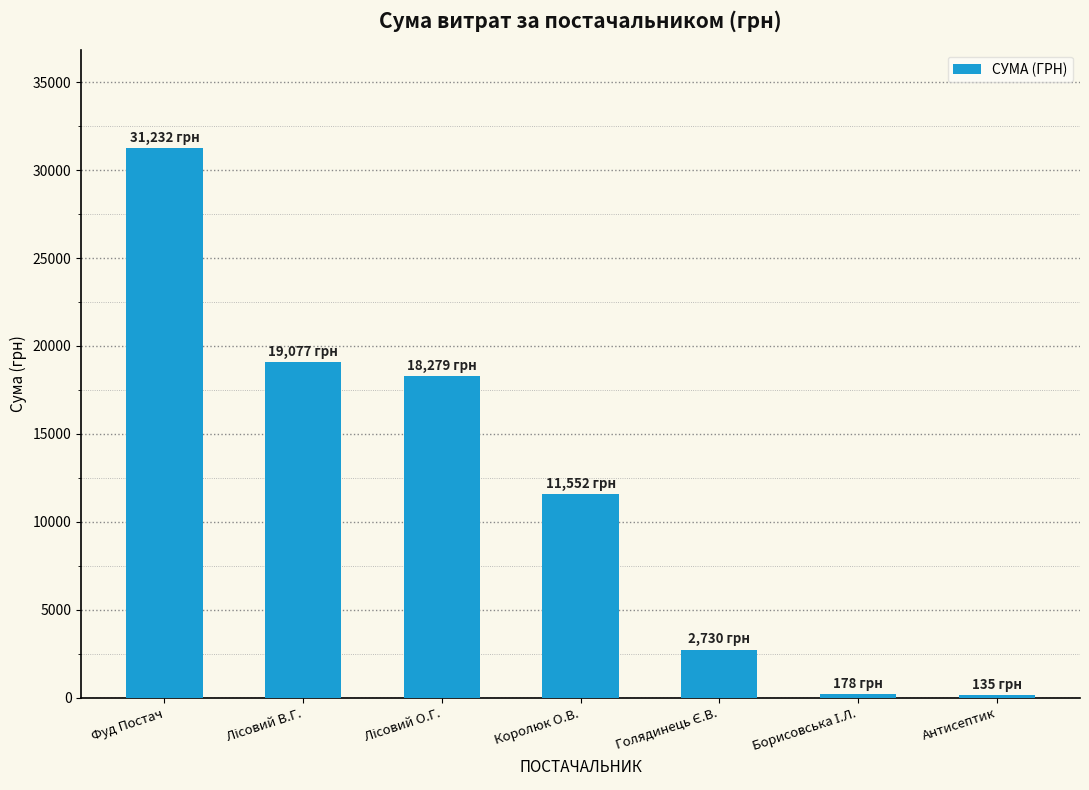

What is the sum of all values?

83182.7